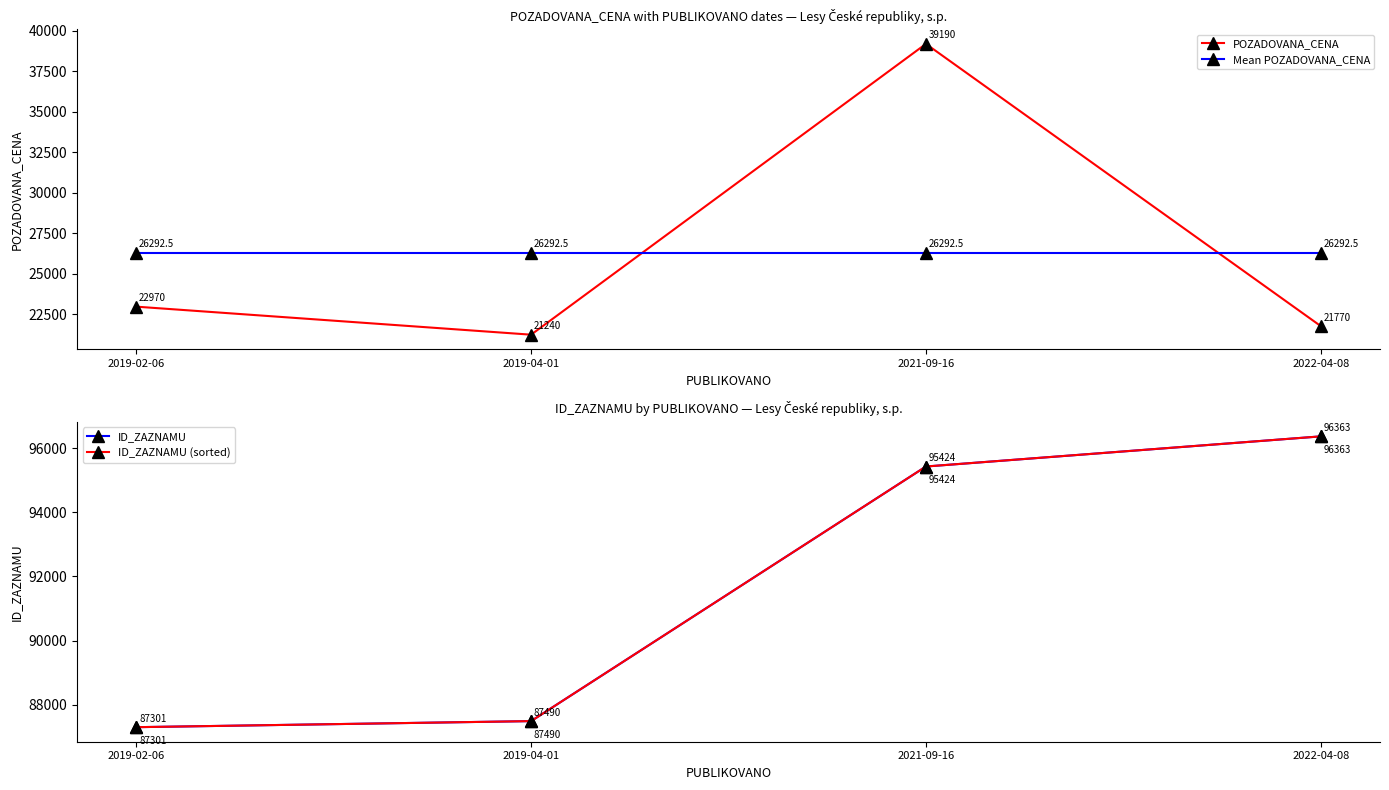

True or false: ID_ZAZNAMU (sorted) and ID_ZAZNAMU intersect in this chart.

False